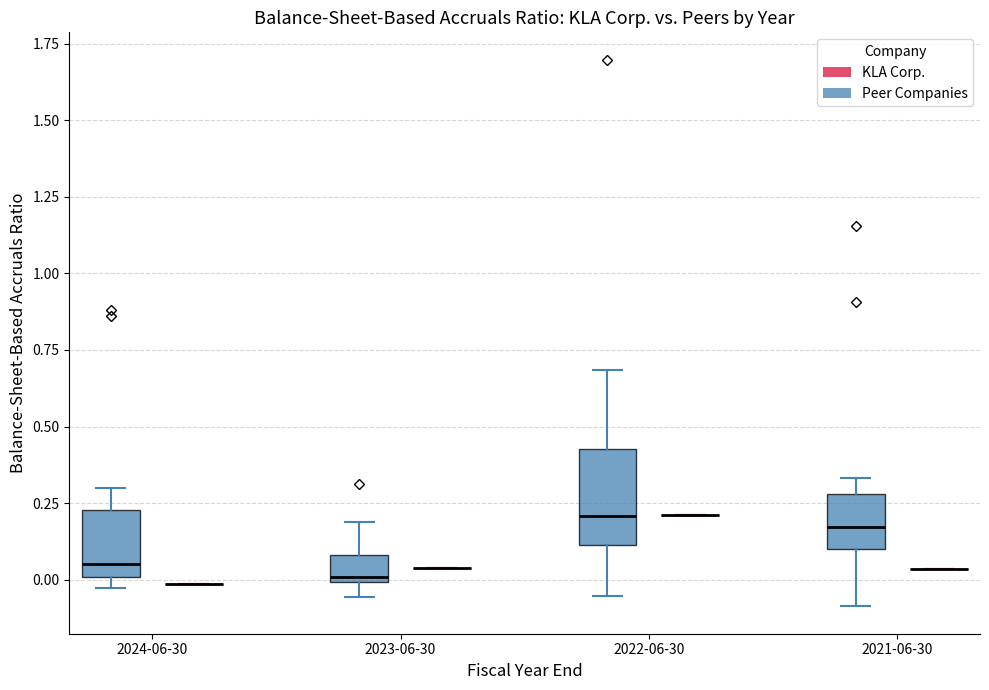

Comparing the boxes themselves (not the whiskers), which one is the tallest?

2022-06-30 (Peer Companies)